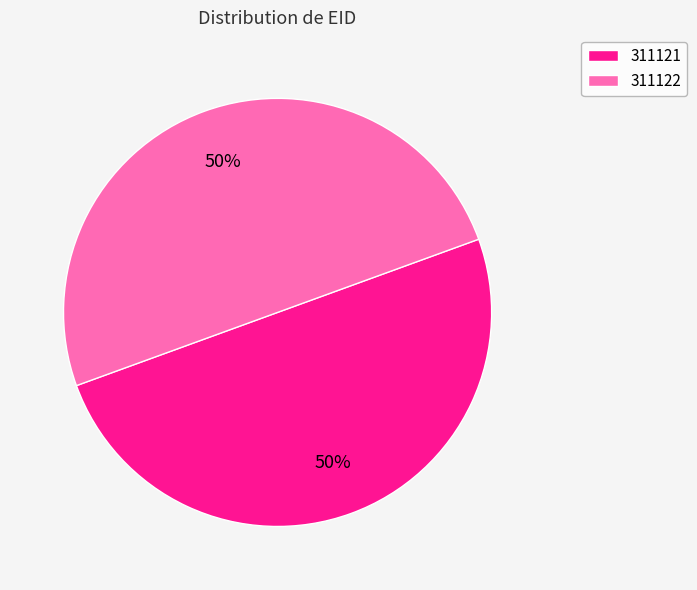

How many segments does this pie chart have?

2